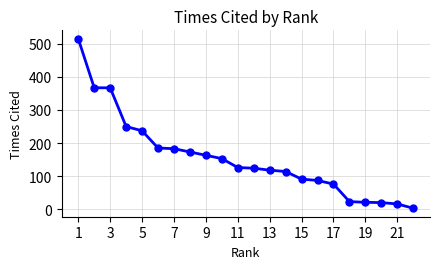

What is the sum of all values?

3412